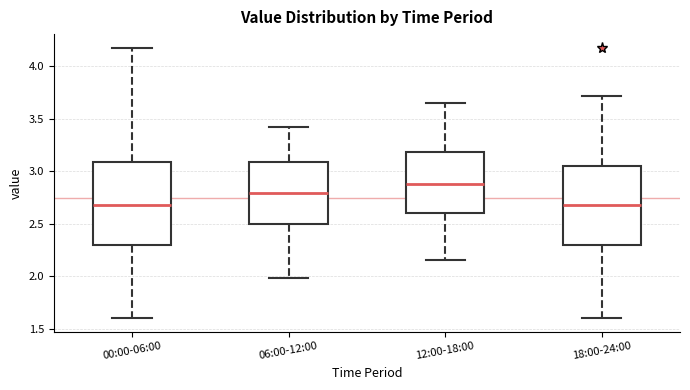

Where does the median line of the box for 06:00-12:00 sit on the y-axis? The values are not printed on the chart, so give them approximately, as read against the axis.

2.80